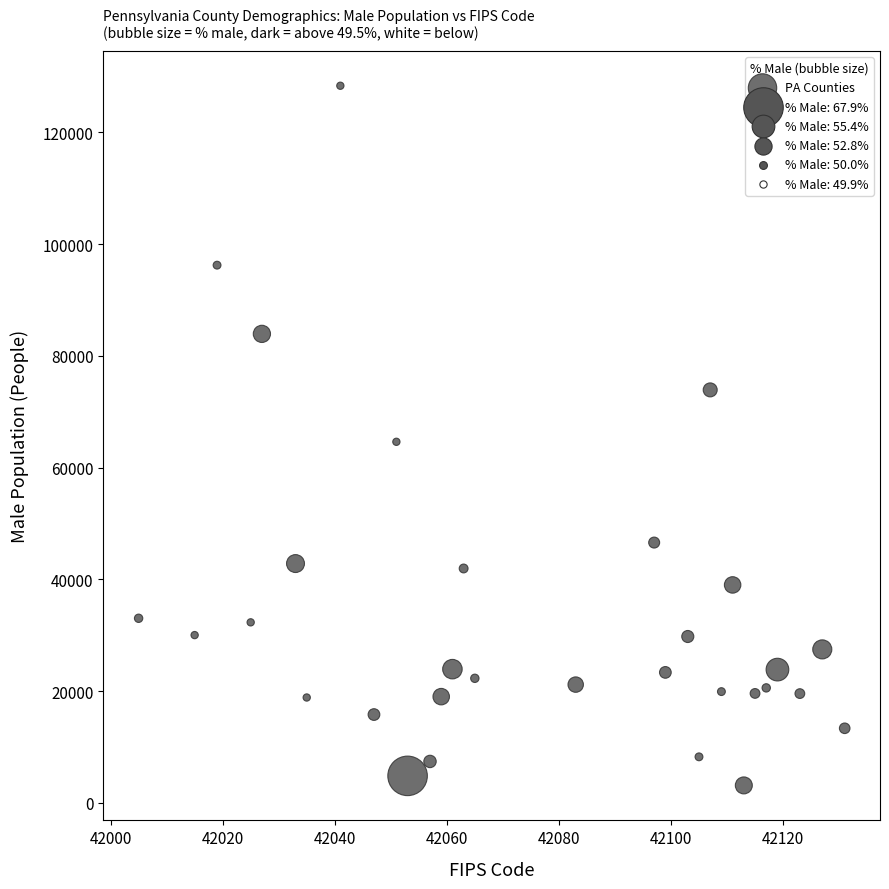

What is the range of X values (max minus min)?

126